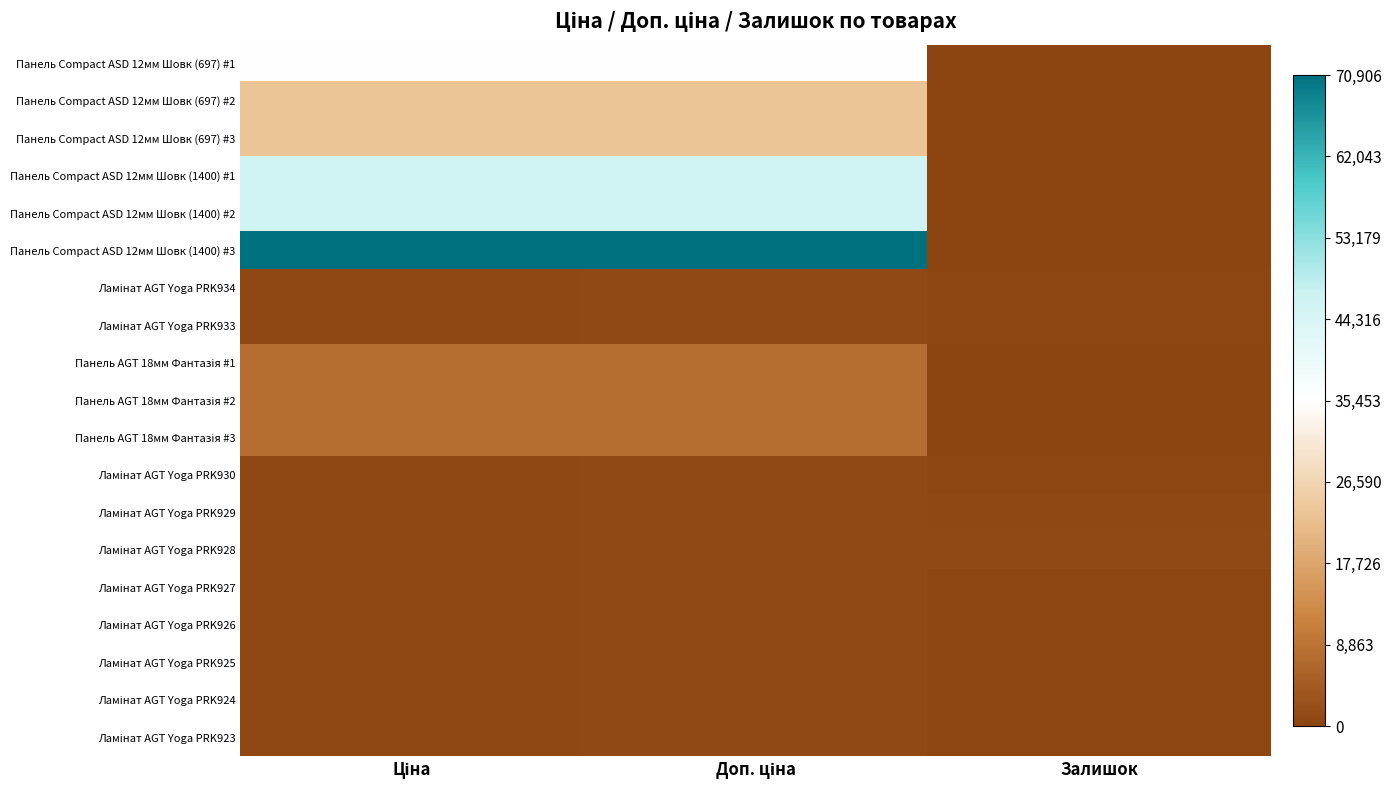

At Залишок, list the series in order from largest to smallest.

Ламінат AGT Yoga PRK928, Ламінат AGT Yoga PRK929, Ламінат AGT Yoga PRK930, Ламінат AGT Yoga PRK923, Ламінат AGT Yoga PRK933, Ламінат AGT Yoga PRK924, Ламінат AGT Yoga PRK926, Ламінат AGT Yoga PRK925, Ламінат AGT Yoga PRK927, Ламінат AGT Yoga PRK934, Панель AGT 18мм Фантазія #2, Панель AGT 18мм Фантазія #1, Панель Сompact ASD 12мм Шовк (1400) #2, Панель AGT 18мм Фантазія #3, Панель Сompact ASD 12мм Шовк (1400) #3, Панель Сompact ASD 12мм Шовк (1400) #1, Панель Сompact ASD 12мм Шовк (697) #1, Панель Сompact ASD 12мм Шовк (697) #2, Панель Сompact ASD 12мм Шовк (697) #3